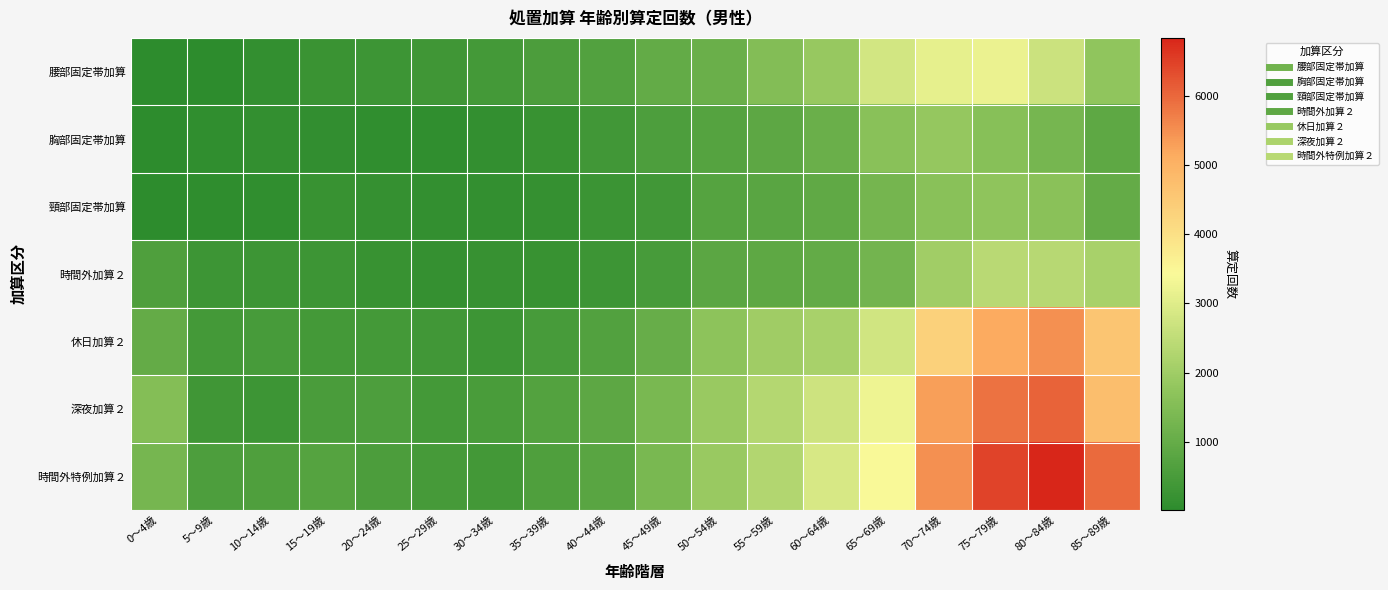

Reading left to right, what are all the values shown in this chart?

腰部固定帯加算: 0～4歳=10	5～9歳=18	10～14歳=133	15～19歳=250	20～24歳=292	25～29歳=348	30～34歳=436	35～39歳=567	40～44歳=660	45～49歳=965	50～54歳=1080	55～59歳=1520	60～64歳=1873	65～69歳=2795	70～74歳=3114	75～79歳=3211	80～84歳=2691	85～89歳=1754
胸部固定帯加算: 0～4歳=11	5～9歳=68	10～14歳=141	15～19歳=115	20～24歳=87	25～29歳=85	30～34歳=119	35～39歳=199	40～44歳=371	45～49歳=585	50～54歳=711	55～59歳=859	60～64歳=1081	65～69歳=1634	70～74歳=1849	75～79歳=1604	80～84歳=1304	85～89歳=873
頸部固定帯加算: 0～4歳=29	5～9歳=62	10～14歳=76	15～19歳=202	20～24歳=159	25～29歳=137	30～34歳=141	35～39歳=166	40～44歳=256	45～49歳=377	50～54歳=728	55～59歳=806	60～64歳=905	65～69歳=1267	70～74歳=1637	75～79歳=1733	80～84歳=1663	85～89歳=984
時間外加算２: 0～4歳=617	5～9歳=288	10～14歳=287	15～19歳=286	20～24歳=203	25～29歳=153	30～34歳=176	35～39歳=223	40～44歳=299	45～49歳=488	50～54歳=822	55～59歳=889	60～64歳=965	65～69歳=1252	70～74歳=2012	75～79歳=2395	80～84歳=2373	85～89歳=2123
休日加算２: 0～4歳=985	5～9歳=426	10～14歳=479	15～19歳=416	20～24歳=425	25～29歳=359	30～34歳=291	35～39歳=488	40～44歳=674	45～49歳=1042	50～54歳=1716	55～59歳=2010	60～64歳=2127	65～69歳=2766	70～74歳=4329	75～79歳=5145	80～84歳=5500	85～89歳=4580
深夜加算２: 0～4歳=1532	5～9歳=345	10～14歳=288	15～19歳=539	20～24歳=592	25～29歳=423	30～34歳=515	35～39歳=689	40～44歳=862	45～49歳=1368	50～54歳=1900	55～59歳=2329	60～64歳=2720	65～69歳=3252	70～74歳=5316	75～79歳=5863	80～84歳=6062	85～89歳=4743
時間外特例加算２: 0～4歳=1302	5～9歳=579	10～14歳=621	15～19歳=712	20～24歳=549	25～29歳=459	30～34歳=396	35～39歳=602	40～44歳=797	45～49歳=1361	50～54歳=1887	55～59歳=2287	60～64歳=2887	65～69歳=3435	70～74歳=5505	75～79歳=6445	80～84歳=6843	85～89歳=5988